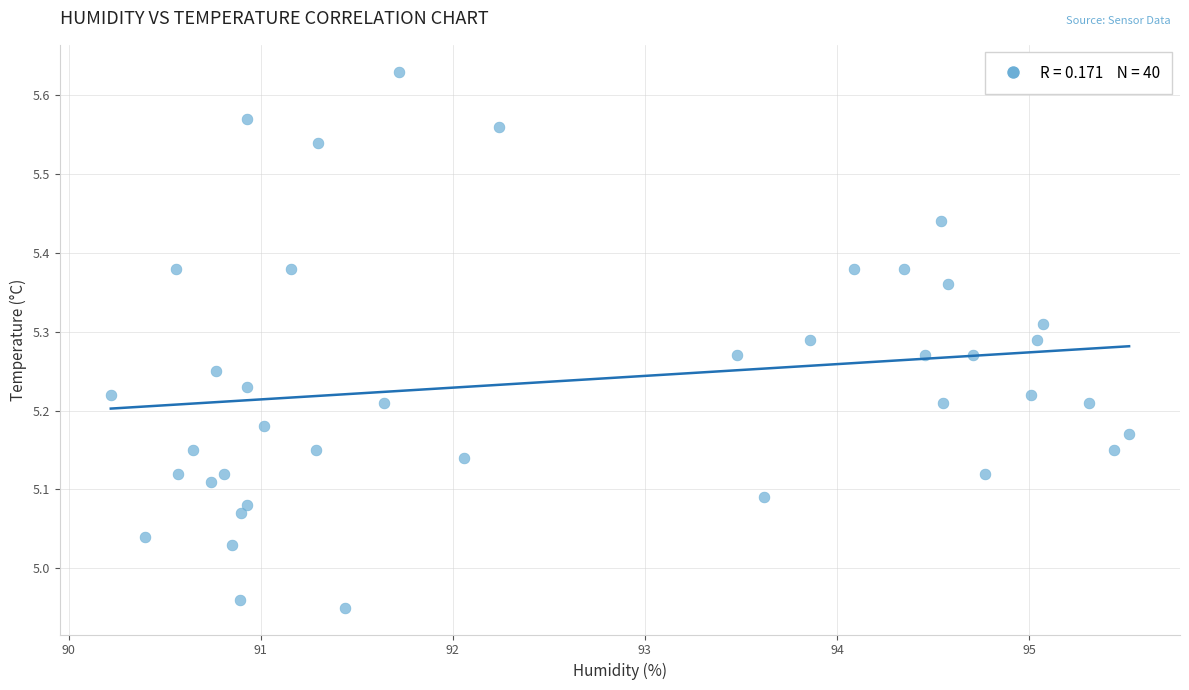

What is the range of Y values (max minus min)?

0.7